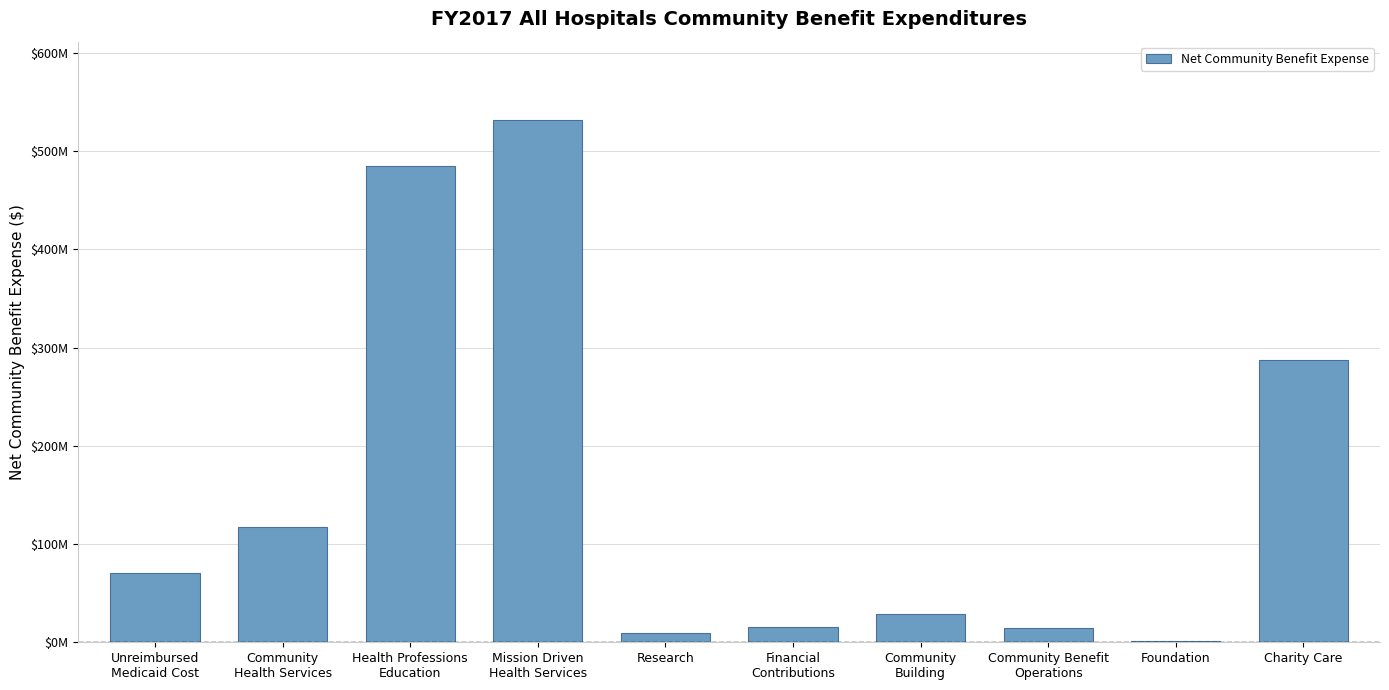

What is the change in value from Mission Driven
Health Services to Charity Care?

-244220721.2